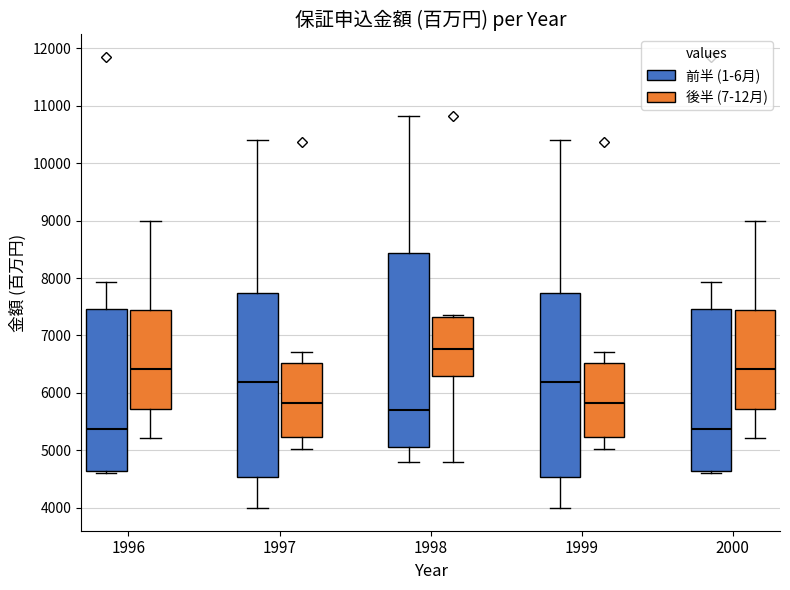

Which box's median line is the highest?

1998 (後半 (7-12月))